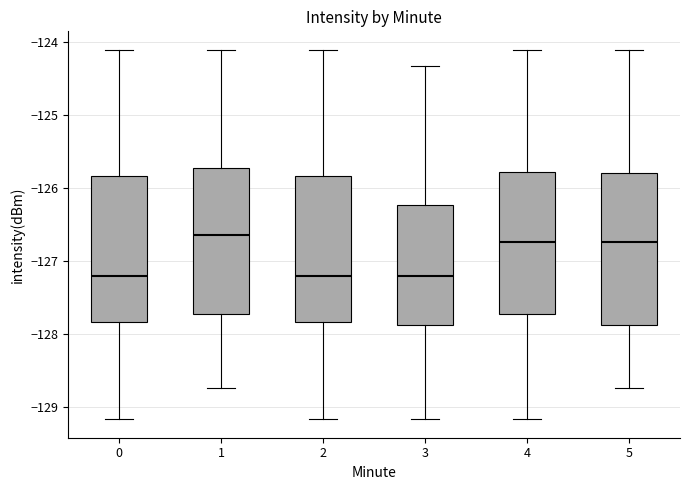

Where is the upper edge of the box at x = 5 on the y-axis? The values are not printed on the chart, so give them approximately, as read against the axis.

-125.8